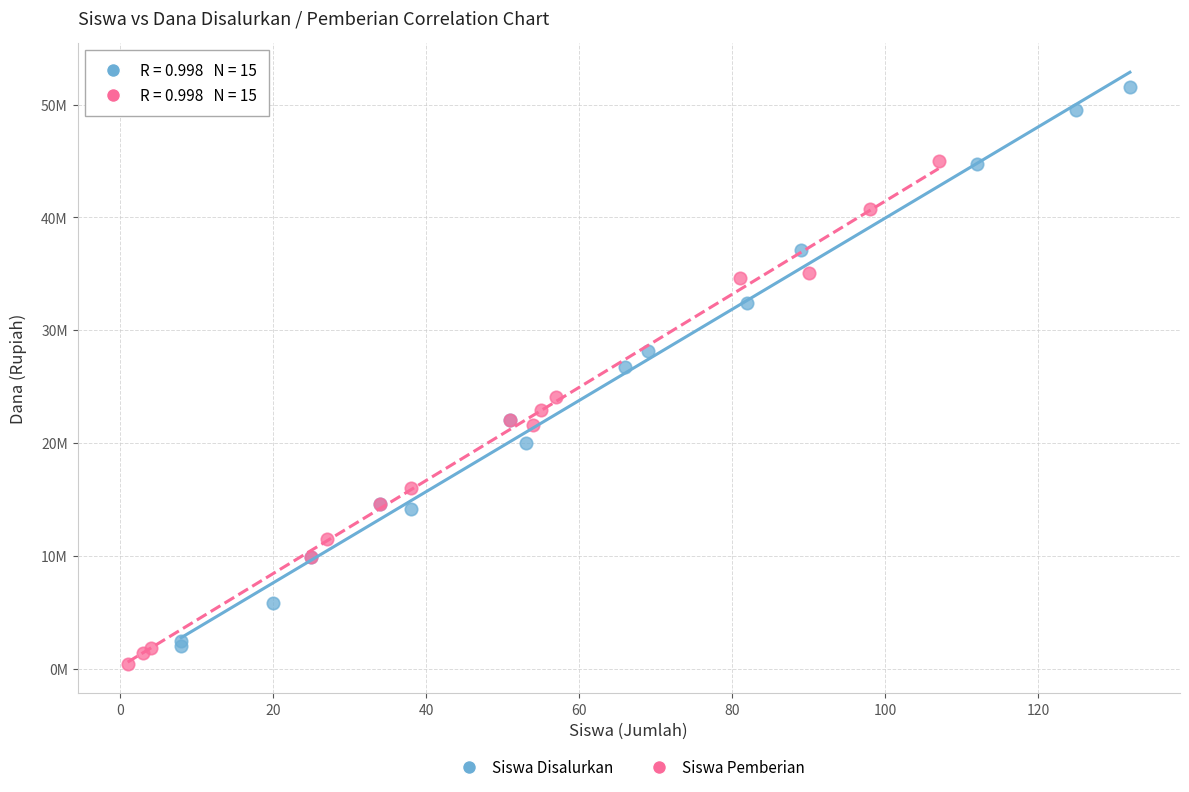

What are all the series names shown in the legend?

Siswa Disalurkan, Siswa Pemberian